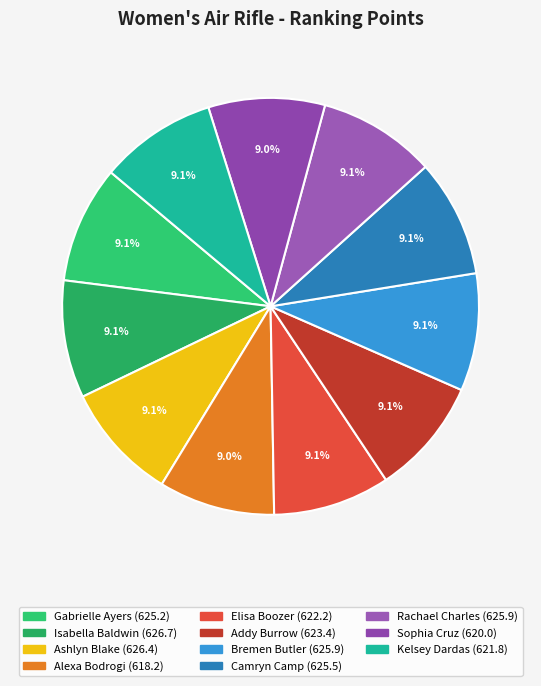

What is the ratio of the value at Elisa Boozer to the value at Camryn Camp?

1.0